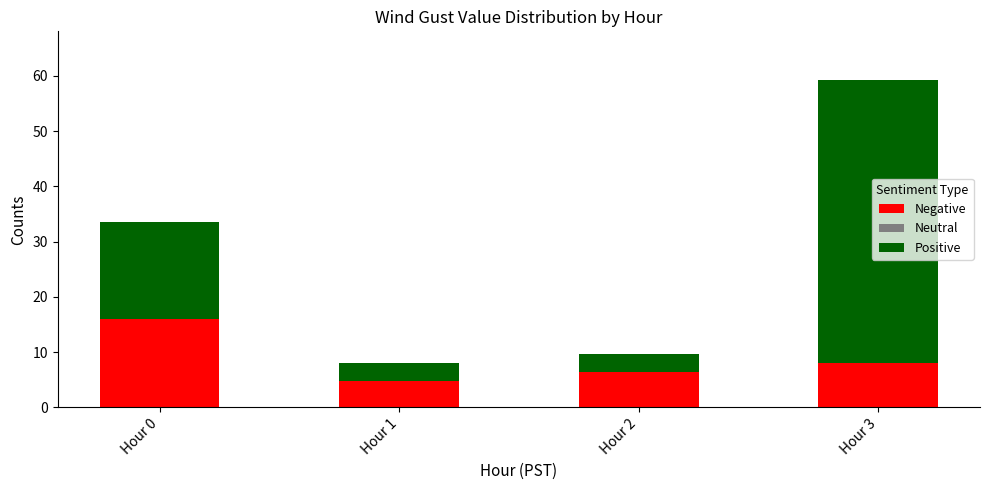

What is the average value of the Negative series?

8.8